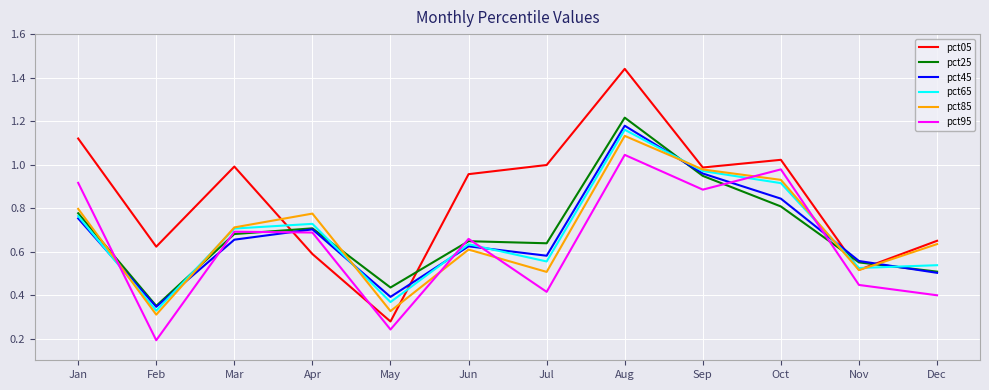

Which category has the lowest value across all series?

Feb